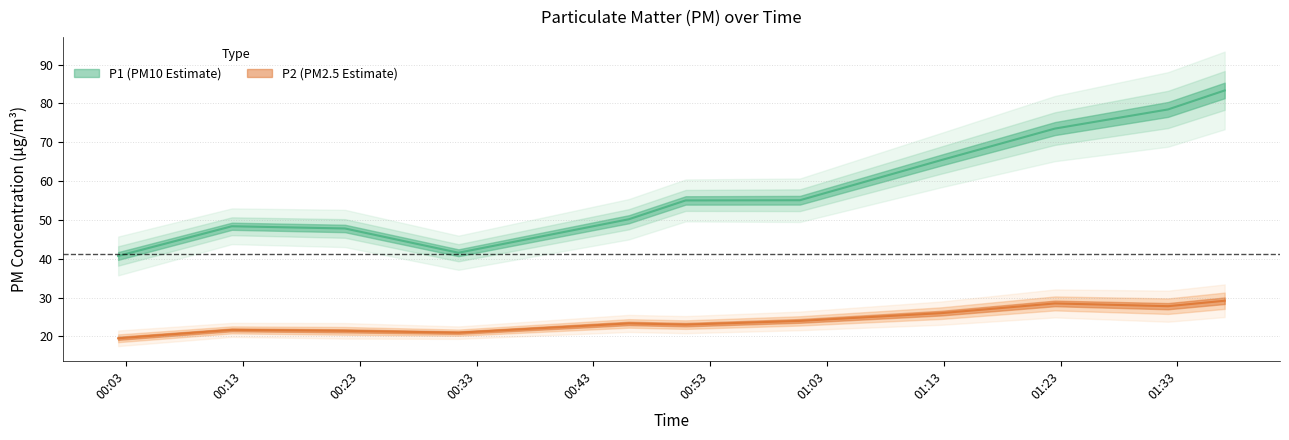

Is this an area chart (filled region under the line)?

No